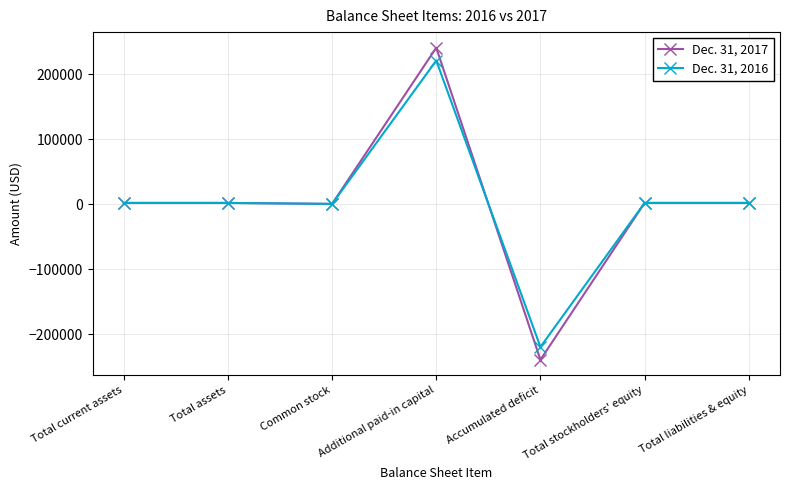

What is the label of the 1st point from the left?

Total current assets